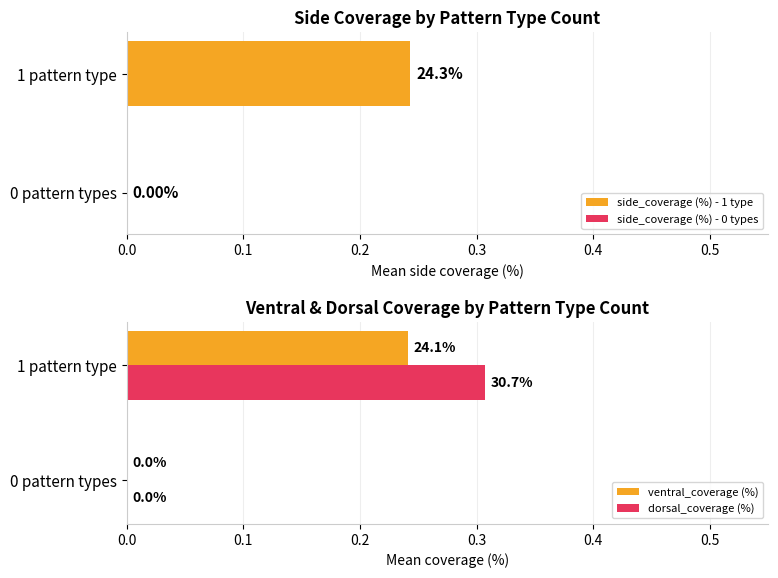

Is the value of ventral_coverage (%) at 1 pattern type greater than the value of dorsal_coverage (%) at 1 pattern type?

No